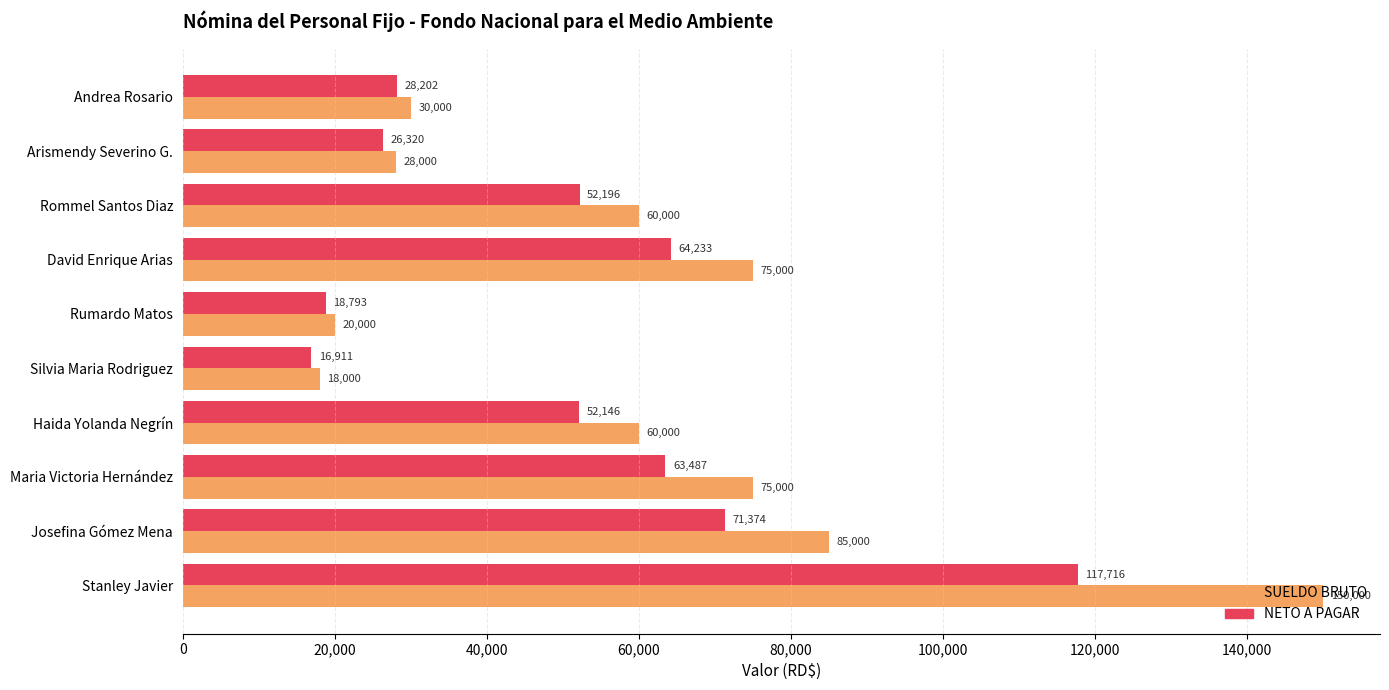

Rank the series at Silvia Maria Rodriguez from lowest to highest value.

NETO A PAGAR, SUELDO BRUTO